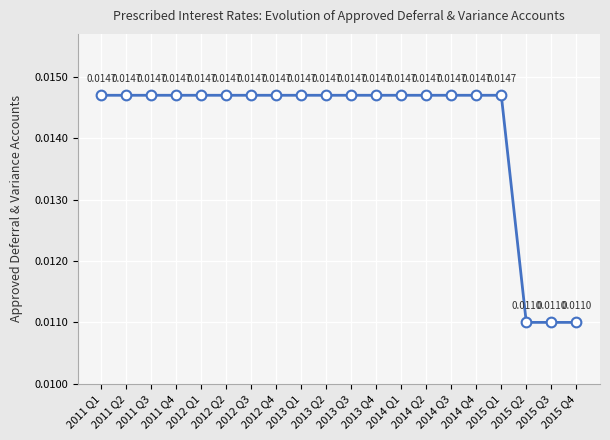

True or false: there are more than 2 points higher than both neighbors.

False